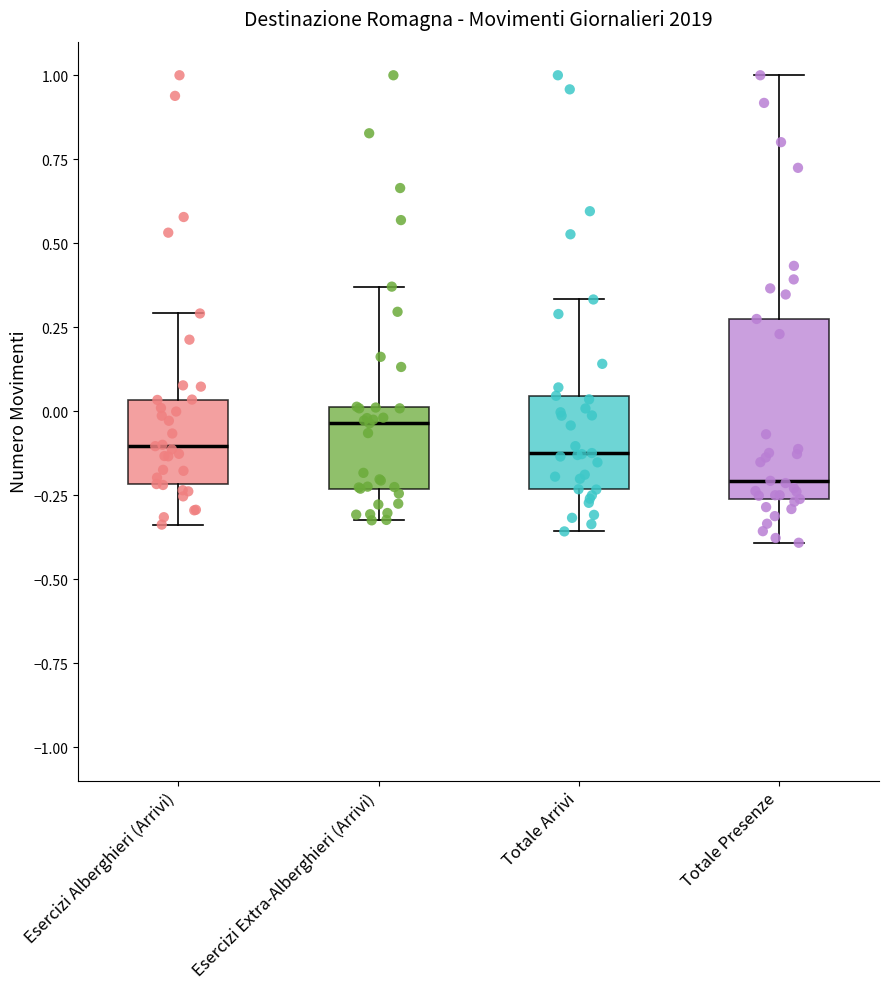

Where does the lower whisker of the box for Totale Arrivi end on the y-axis? The values are not printed on the chart, so give them approximately, as read against the axis.

-0.35